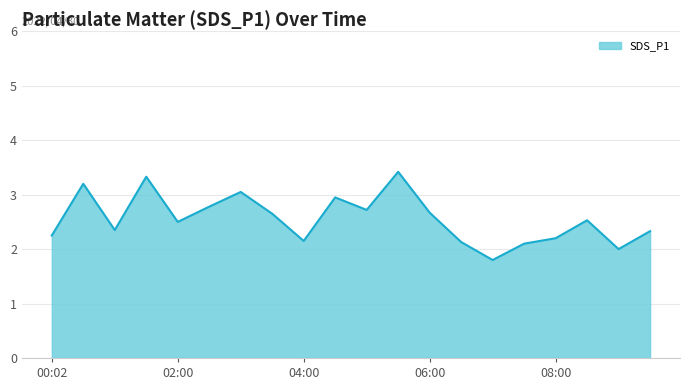

What is the average value?

2.6